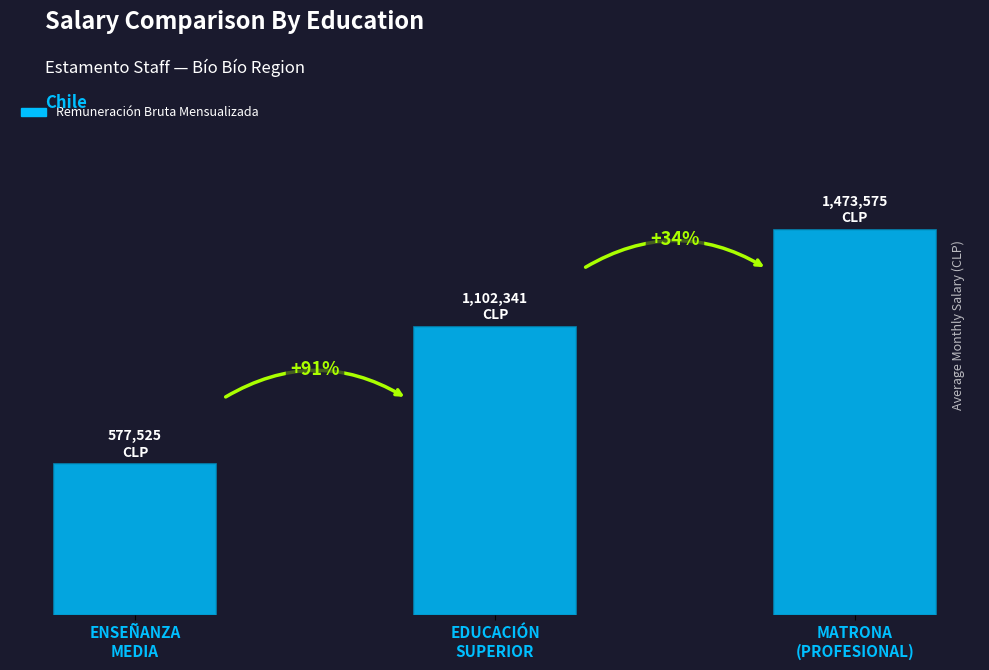

List the labels in order of value, largest first.

MATRONA
(PROFESIONAL), EDUCACIÓN
SUPERIOR, ENSEÑANZA
MEDIA